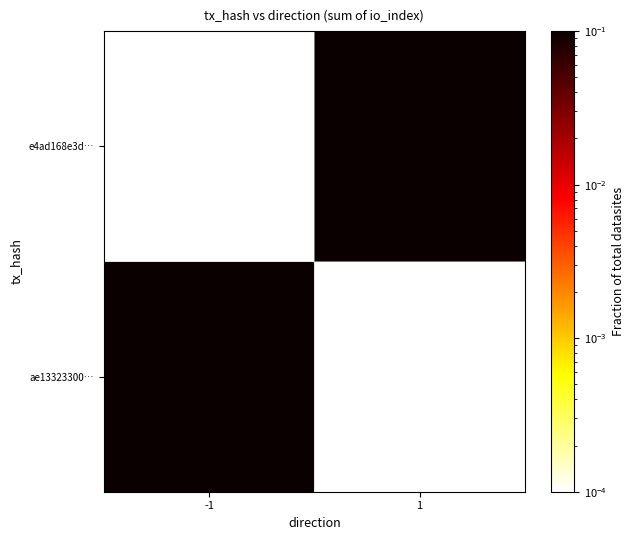

How many e4ad168e3df92eb1adae2a327a5f1a38e5ef268 values are between 0 and 1?

2